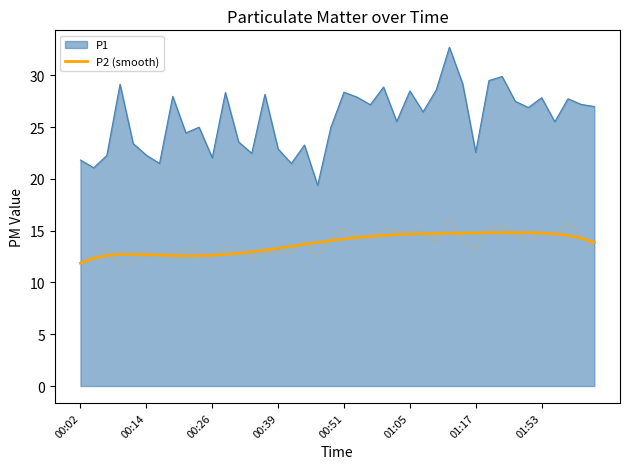

What is the approximate value at 16?

13.5